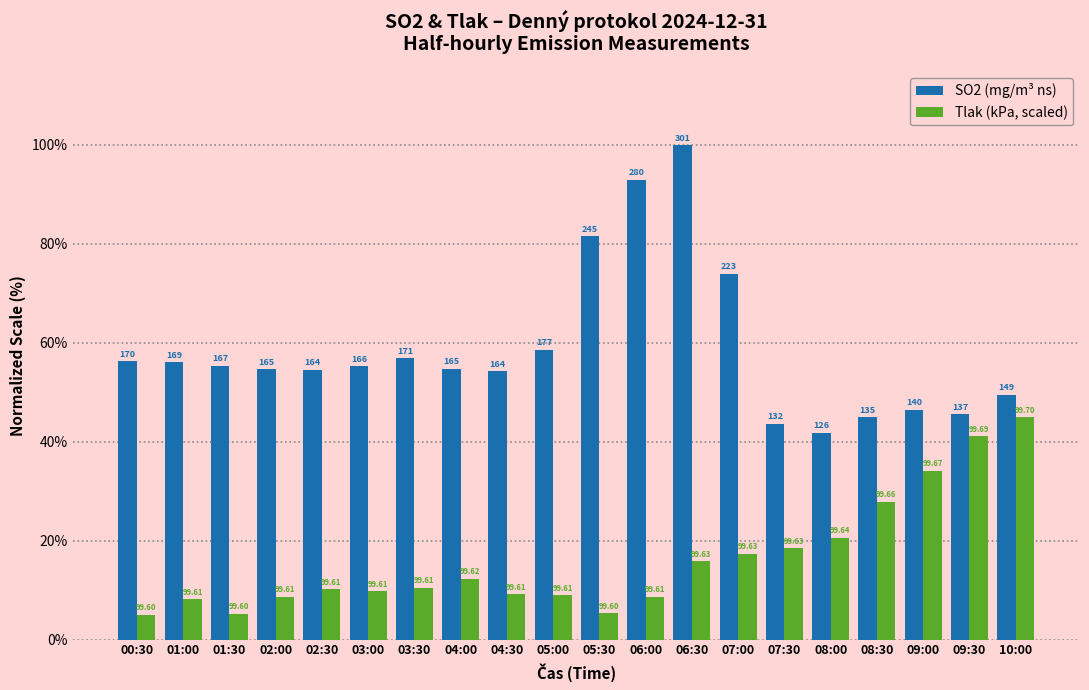

How many bars are there in each group?

2